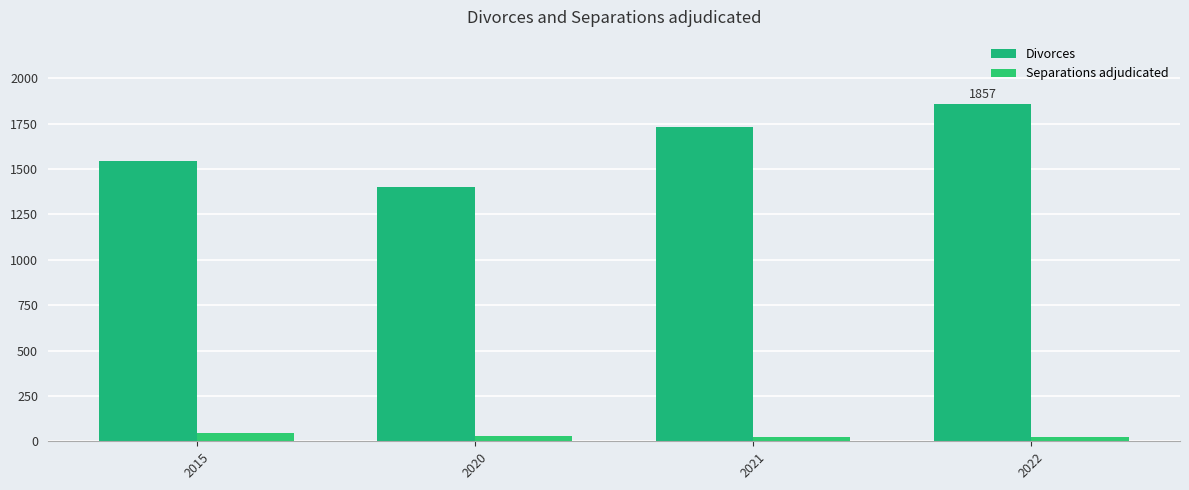

Count the Separations adjudicated values in the range 21 to 48.

4